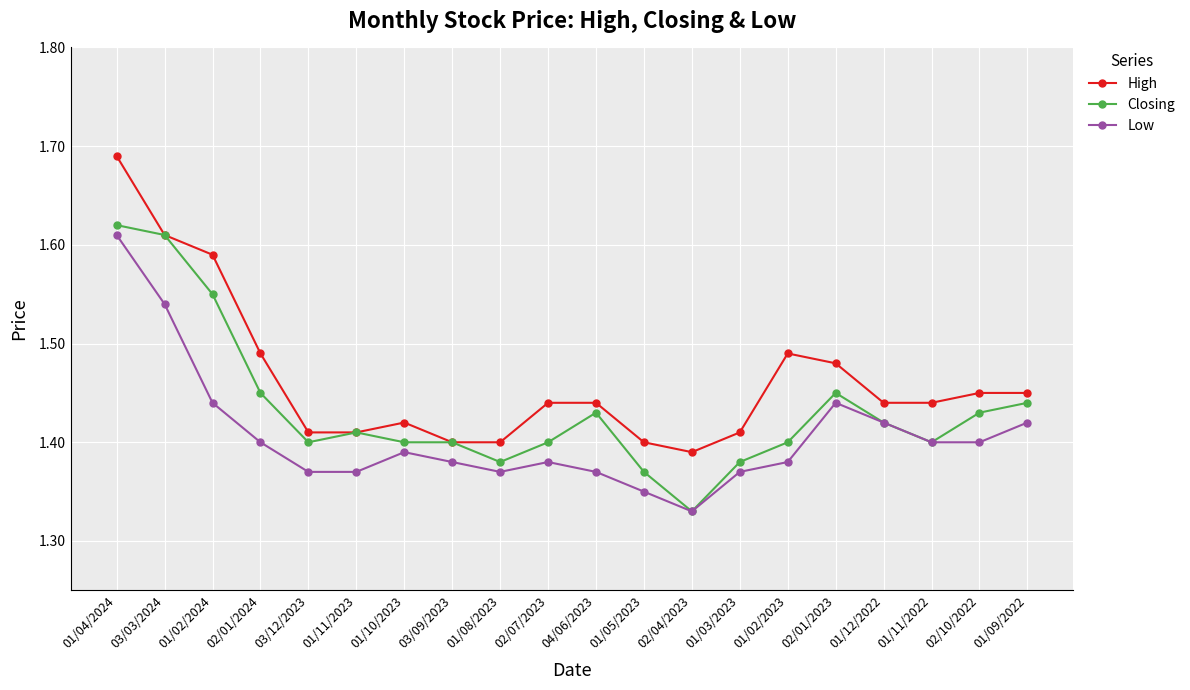

True or false: High and Low cross at least once.

False